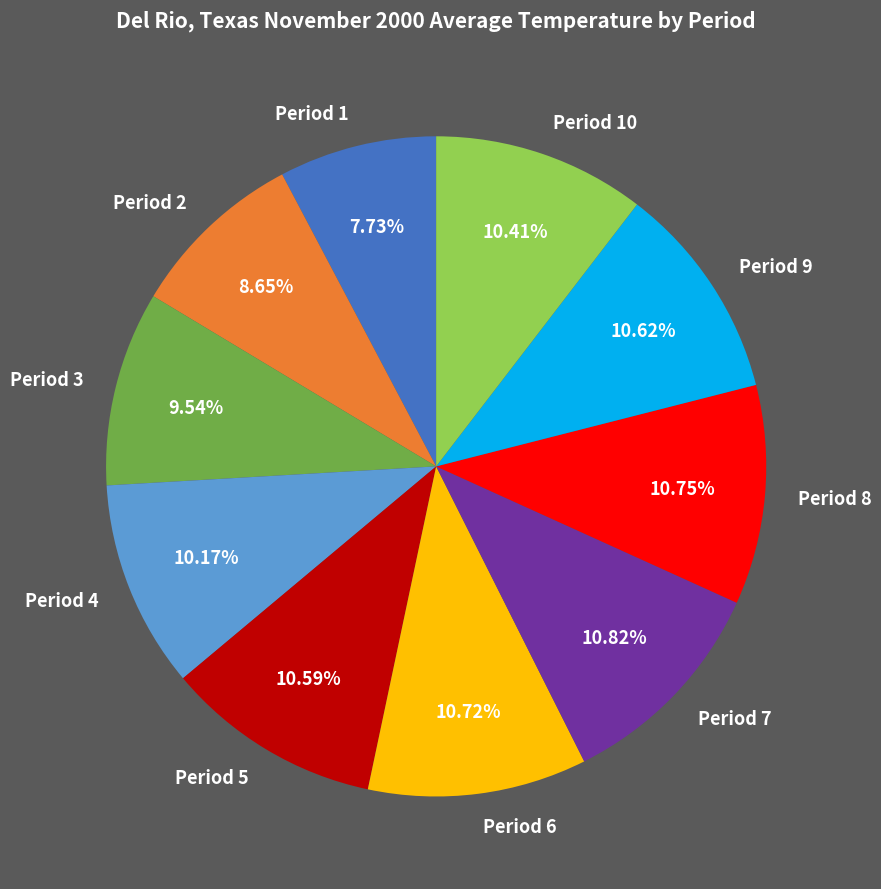

What is the smallest slice in the pie chart?

Period 1